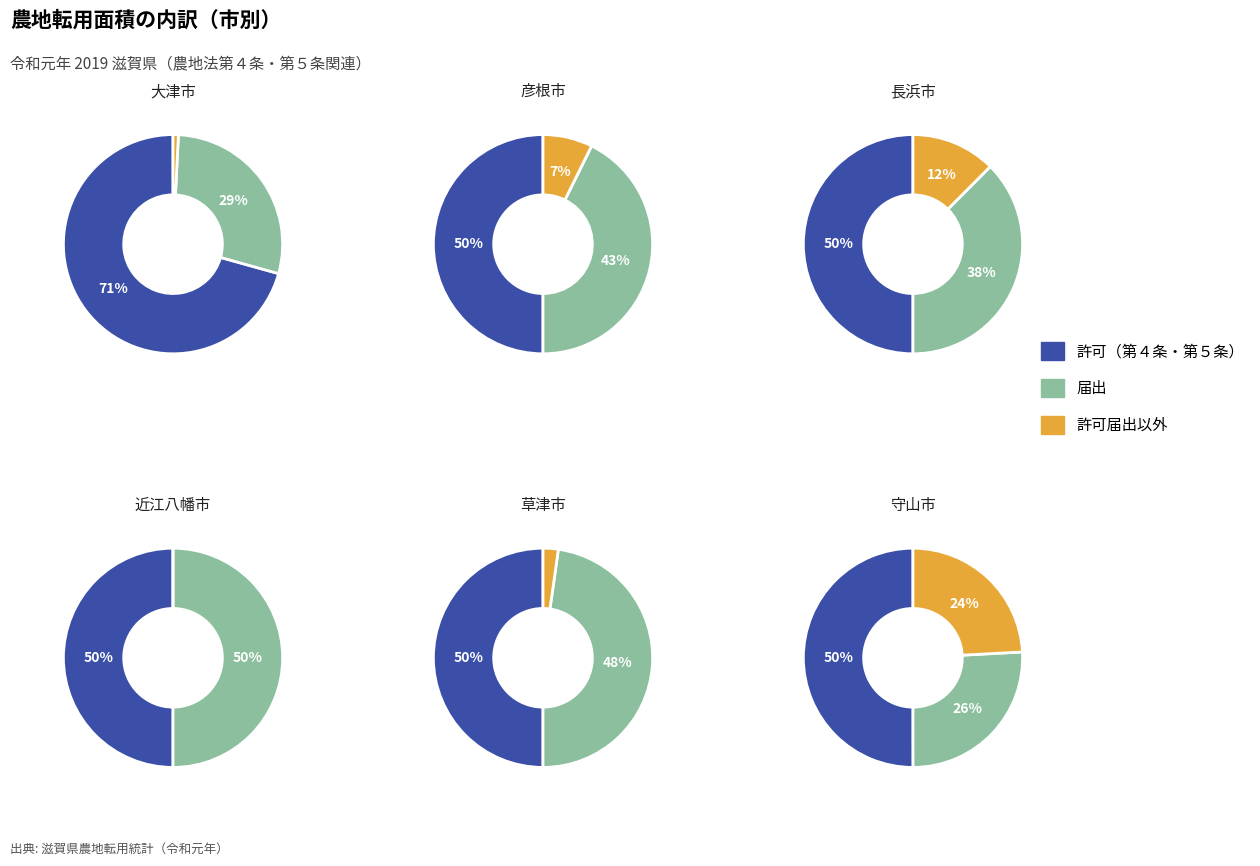

What percentage do 1 and 2 together represent?

29.3%